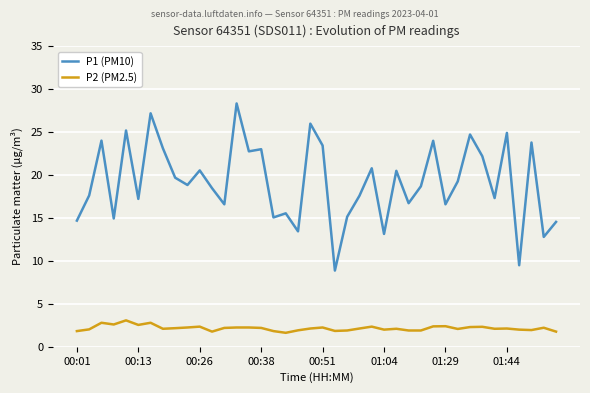

Which series has the widest spread of values?

P1 (PM10)